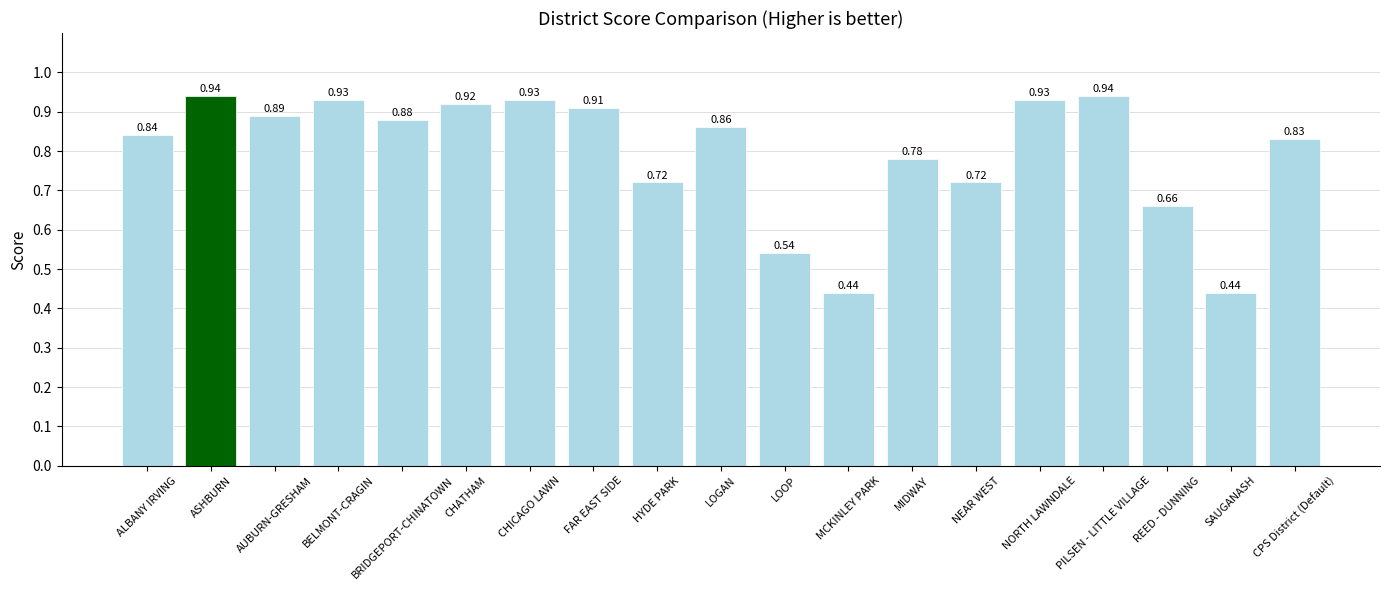

What is the label of the 13th bar from the right?

CHICAGO LAWN